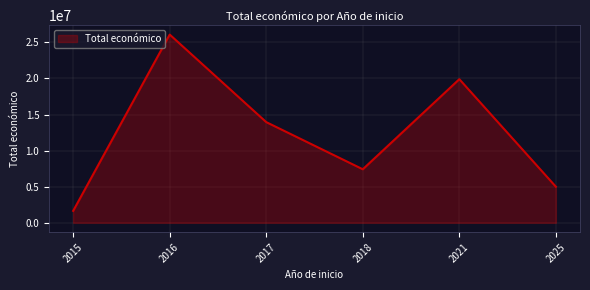

What is the difference between the values at 2021 and 2016?

6184787